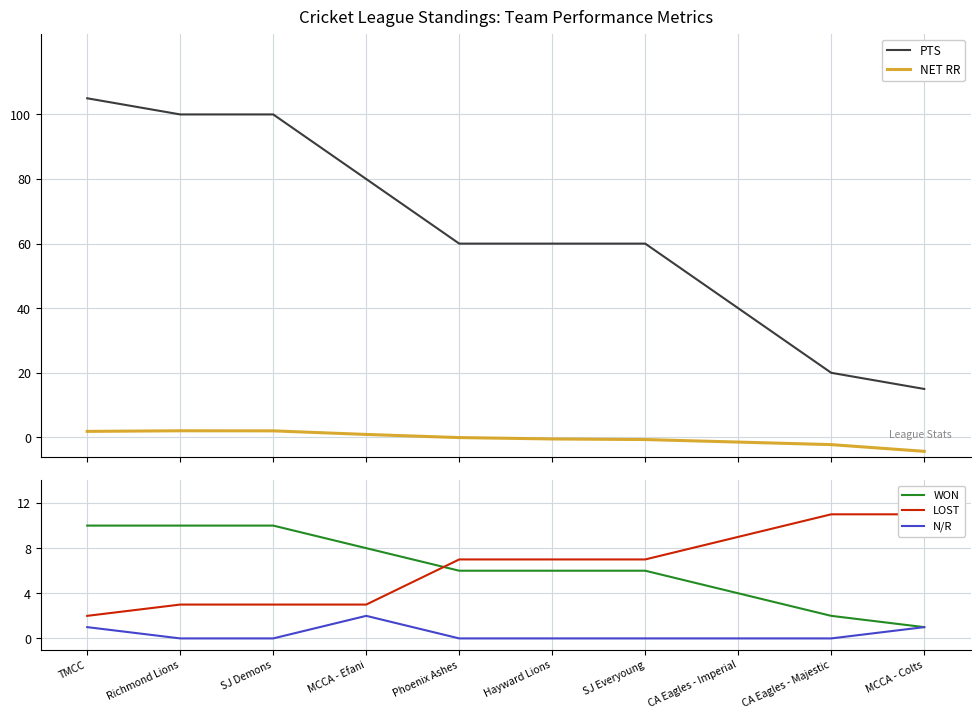

Reading left to right, extract all data points from this chart.

PTS: 105.0	100.0	100.0	80.0	60.0	60.0	60.0	40.0	20.0	15.0
NET RR: 1.9	2.0	2.0	0.9	-0.1	-0.5	-0.7	-1.4	-2.2	-4.3
WON: 10.0	10.0	10.0	8.0	6.0	6.0	6.0	4.0	2.0	1.0
LOST: 2.0	3.0	3.0	3.0	7.0	7.0	7.0	9.0	11.0	11.0
N/R: 1.0	0.0	0.0	2.0	0.0	0.0	0.0	0.0	0.0	1.0